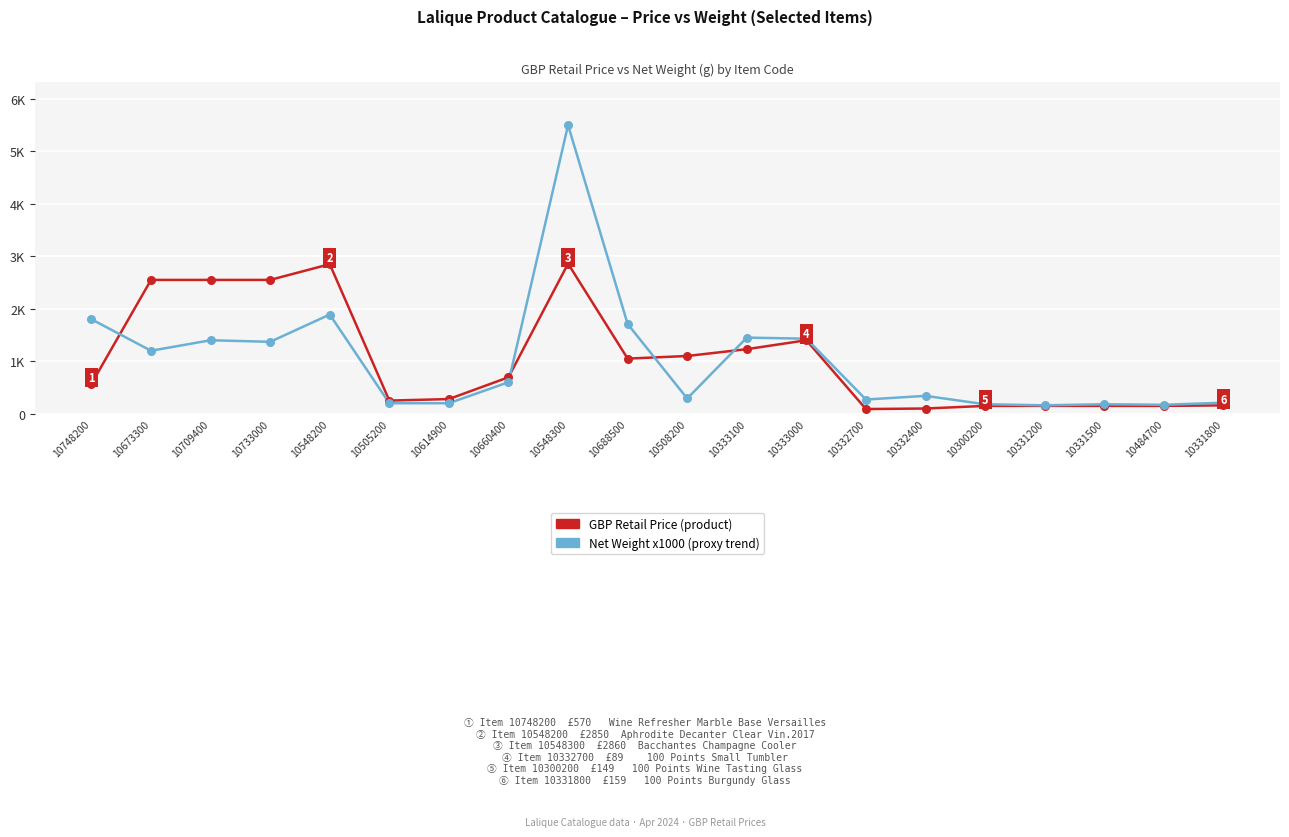

Which series has the largest total across all categories?

GBP Retail Price (product)